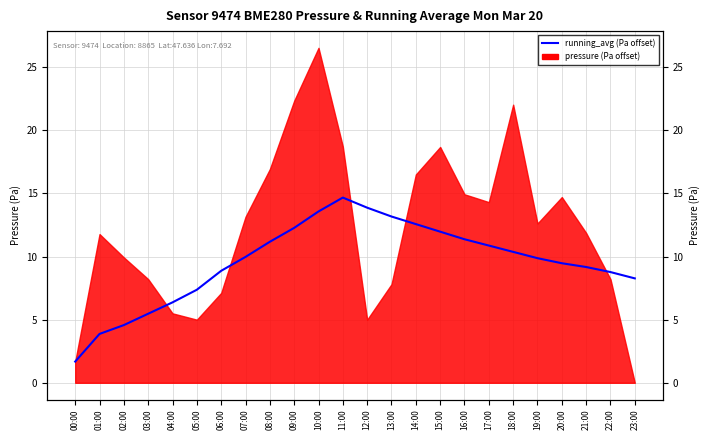

At which category does the chart reach its minimum across all series?

00:00